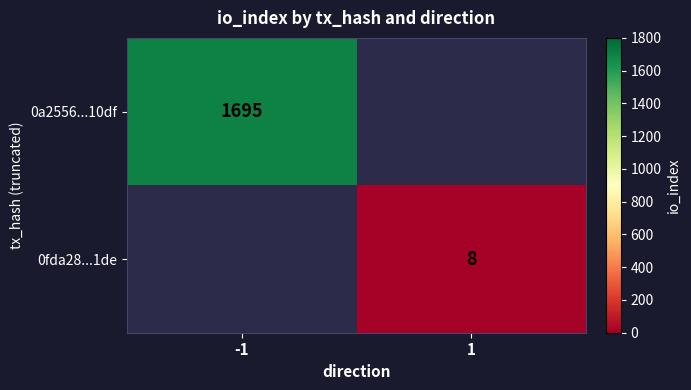

The value of 0fda28...1de at 1 is 5. True or false?

False